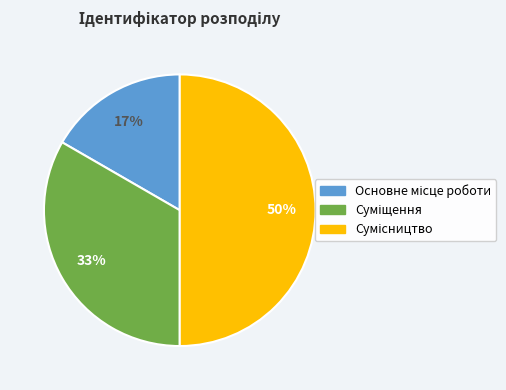

To the nearest percent, what is the average slice percentage?

33%